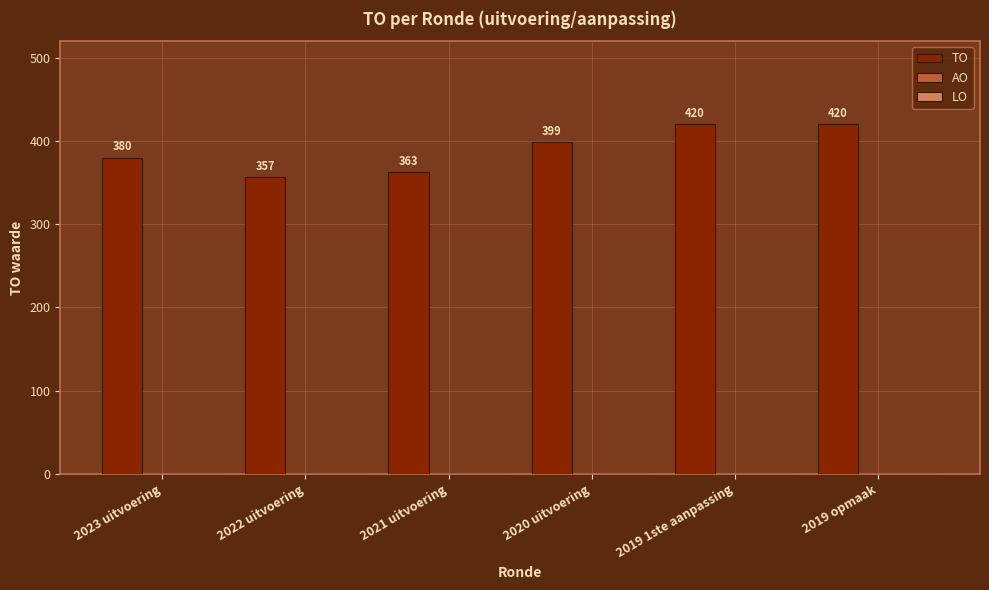

What is the value of the 1st bar from the left?

380